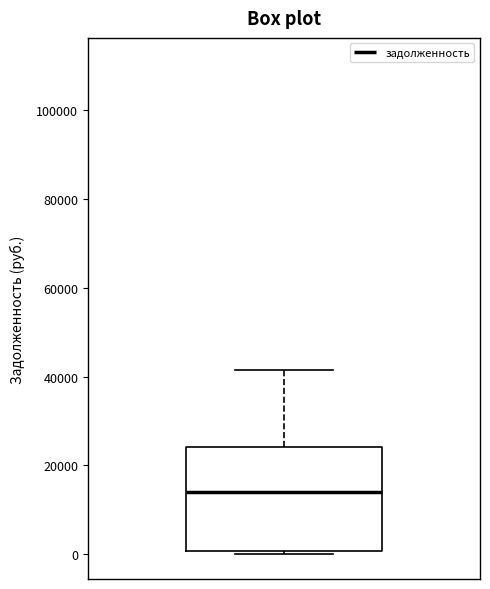

Transcribe this box plot: give where the median line is, the range the box spans, and where the two whiskers end, as read against the y-axis. The values are not printed on the chart, so give them approximately, as read against the axis.

median 14000, box 0 to 24000, whiskers 0 (just below the box's lower edge) to 42000